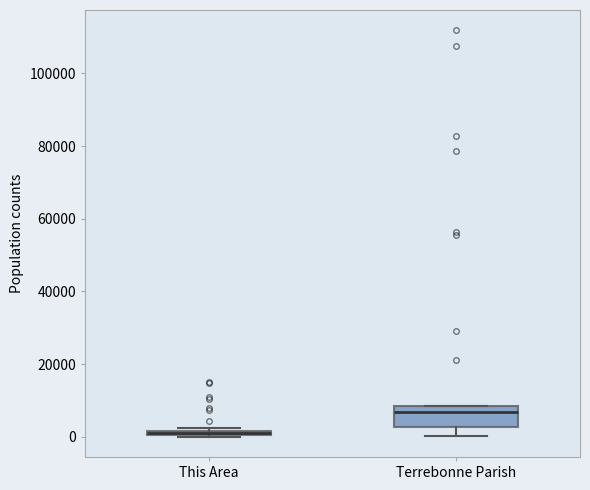

Which box has the highest median line?

Terrebonne Parish